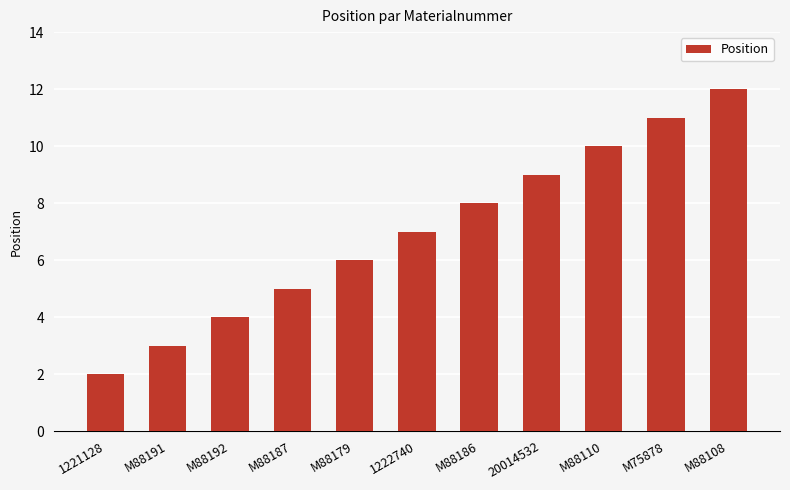

How many values are below 7?

5